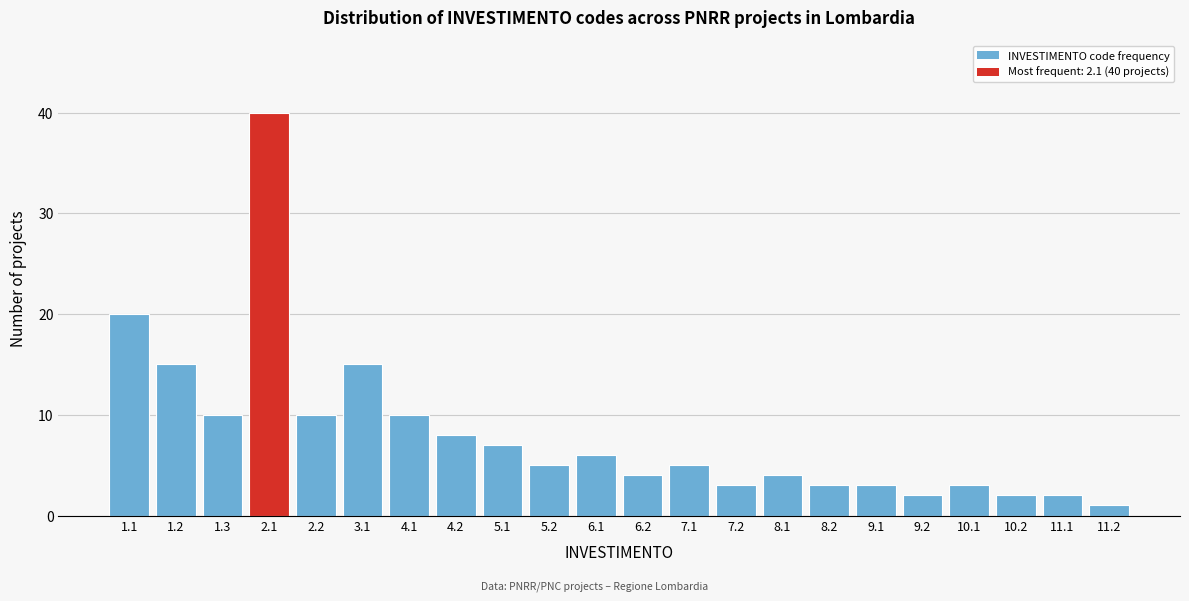

Reading left to right, what are all the values shown in this chart?

1.1=20	1.2=15	1.3=10	2.1=40	2.2=10	3.1=15	4.1=10	4.2=8	5.1=7	5.2=5	6.1=6	6.2=4	7.1=5	7.2=3	8.1=4	8.2=3	9.1=3	9.2=2	10.1=3	10.2=2	11.1=2	11.2=1